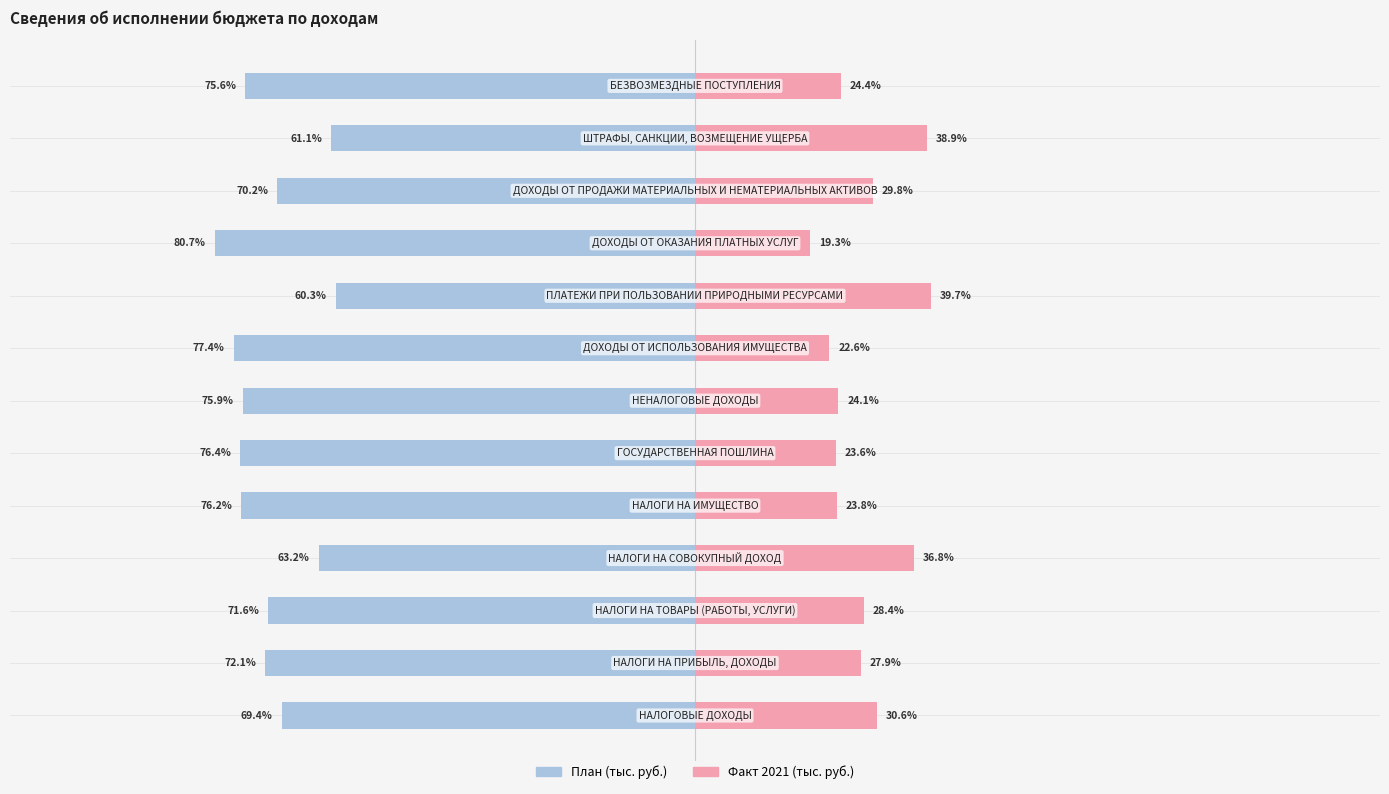

What is the average value of the План (тыс. руб.) series?

-71.5